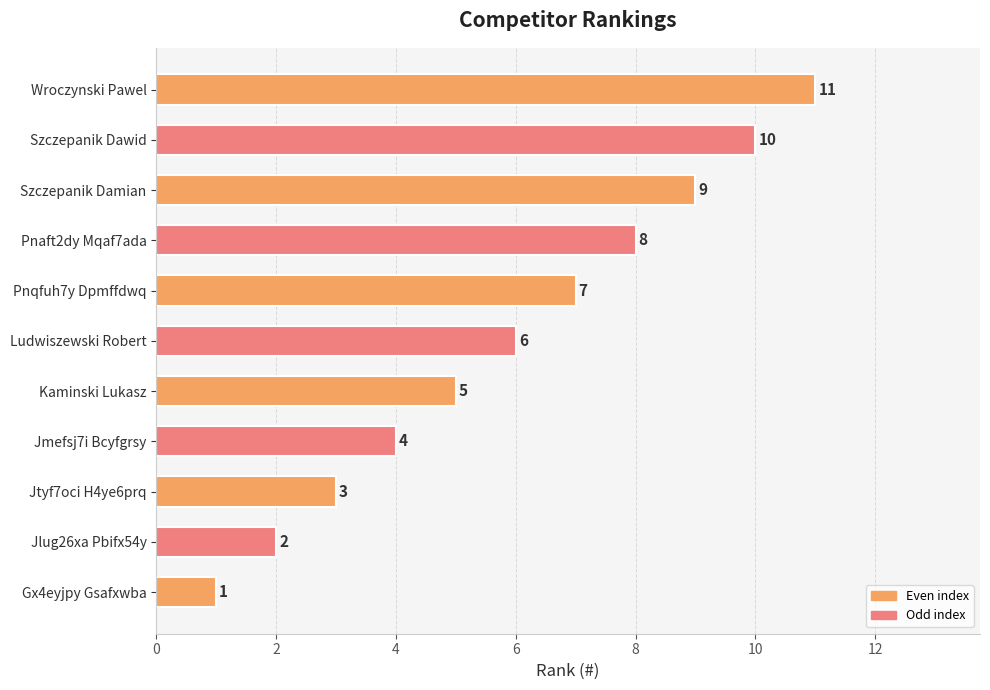

True or false: the data shows 5 at Jtyf7oci H4ye6prq.

False